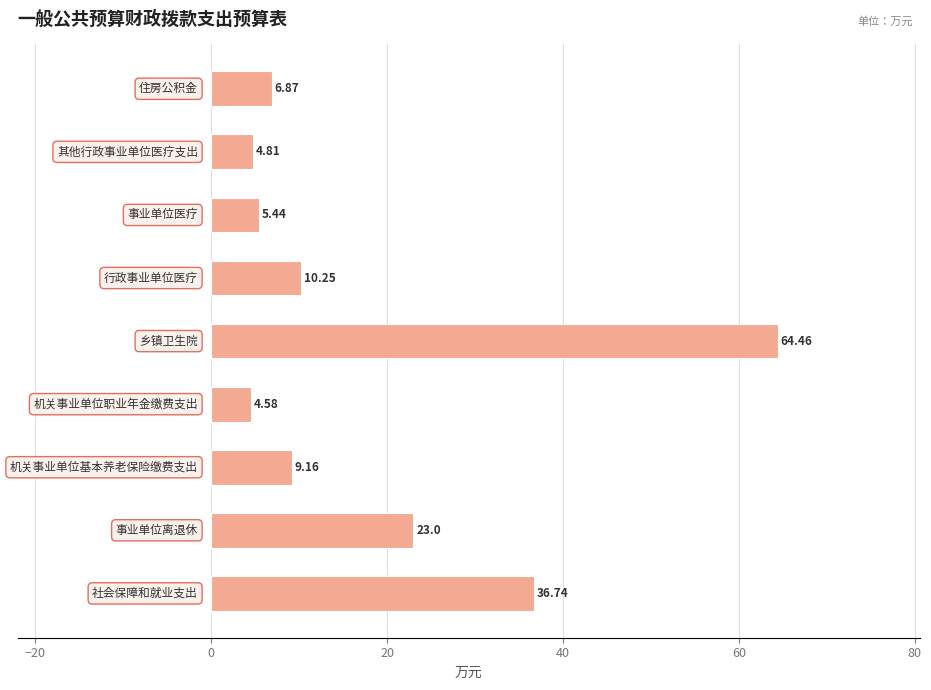

What is the sum of all values?

165.3